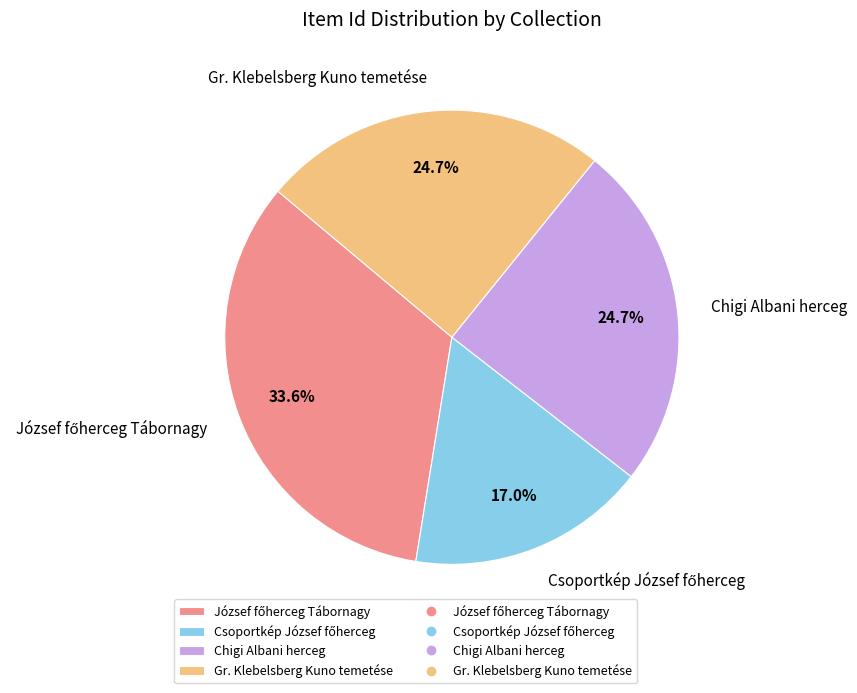

Does Chigi Albani herceg account for over 50% of the chart?

No